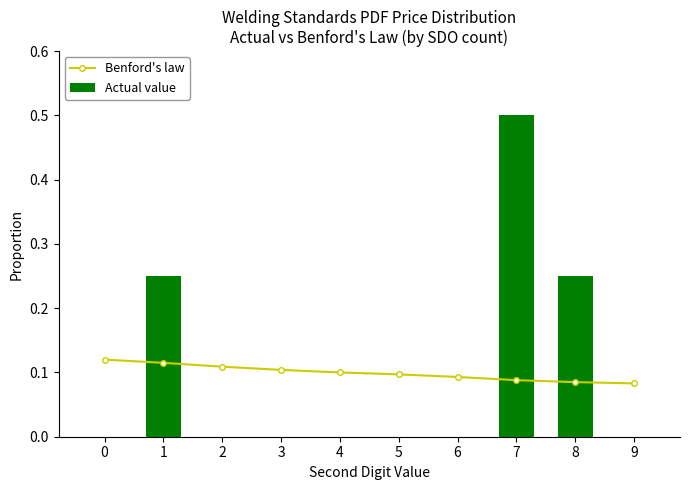

What is the difference between the highest and lowest values at 0?

0.1